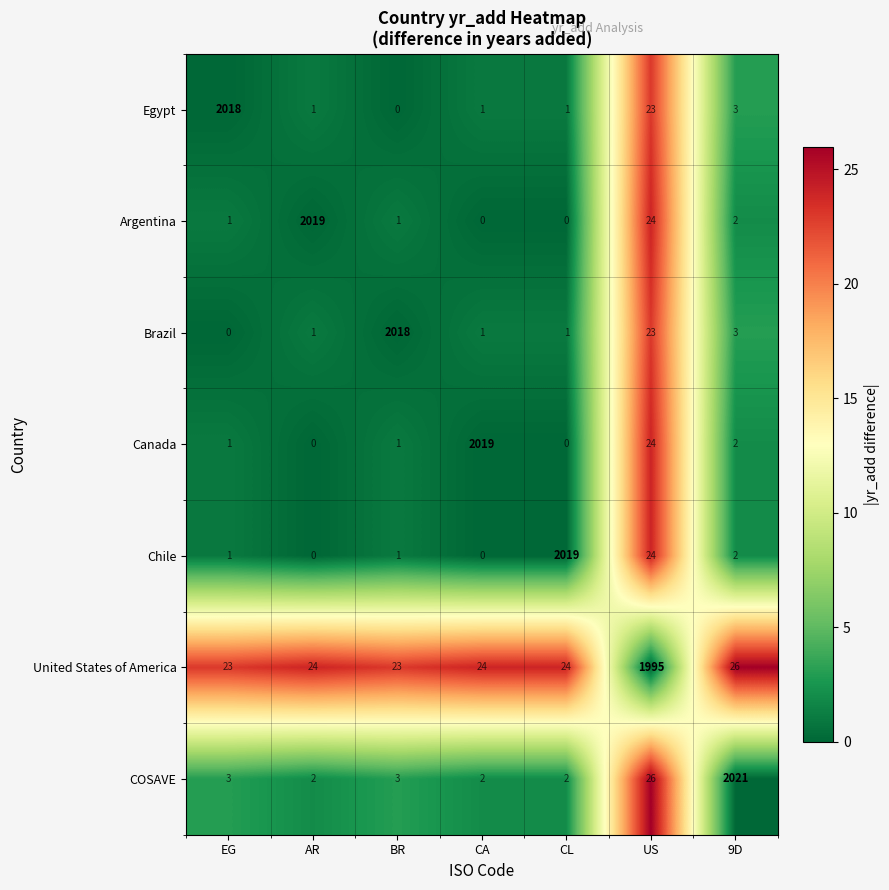

What is the difference between the highest and lowest values at AR?

2019